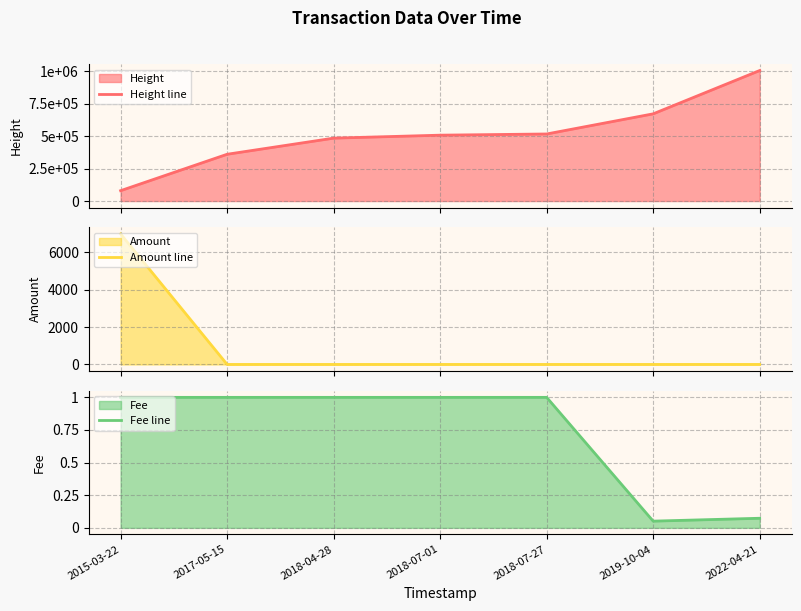

What is the spread (max minus min) of values at 2015-03-22?

79771.0